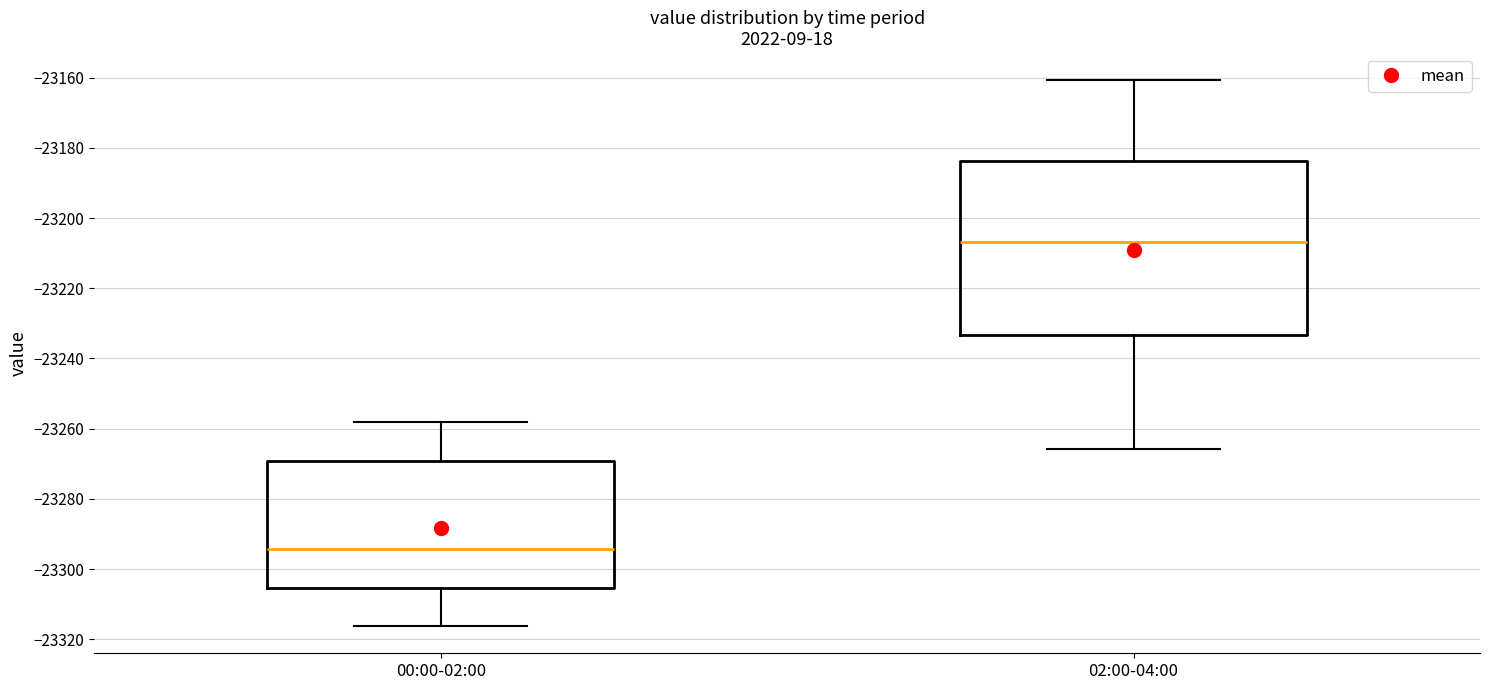

Reading left to right, transcribe this box plot: for each box, give where its median line is, the range the box spans, and where its two whiskers end, as read against the y-axis. The values are not printed on the chart, so give them approximately, as read against the axis.

00:00-02:00: median -23294, box -23306 to -23270, whiskers -23316 to -23258
02:00-04:00: median -23206, box -23234 to -23184, whiskers -23266 to -23160